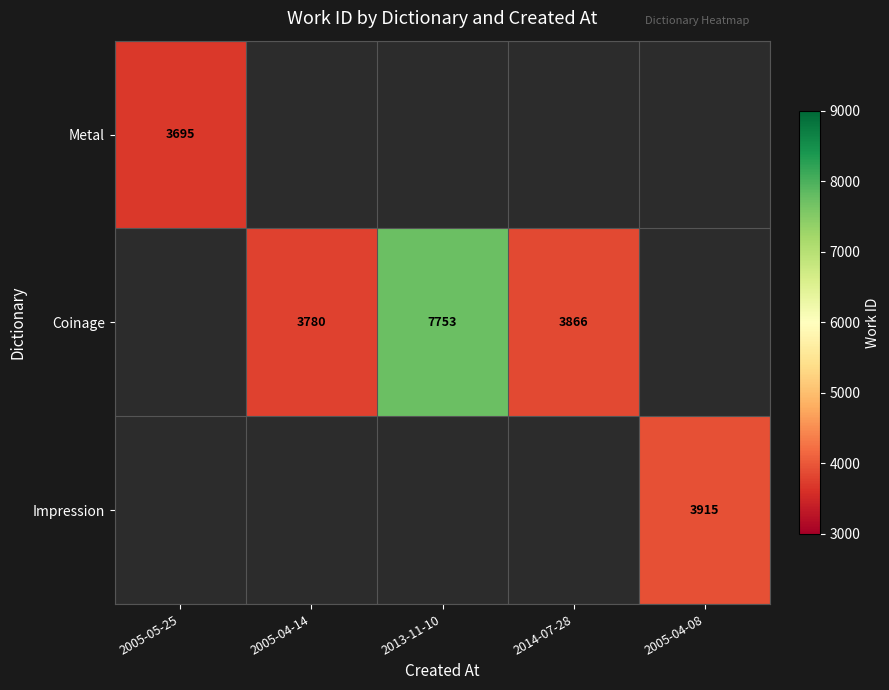

The value of Impression at 2005-04-08 is 1558.9. True or false?

False